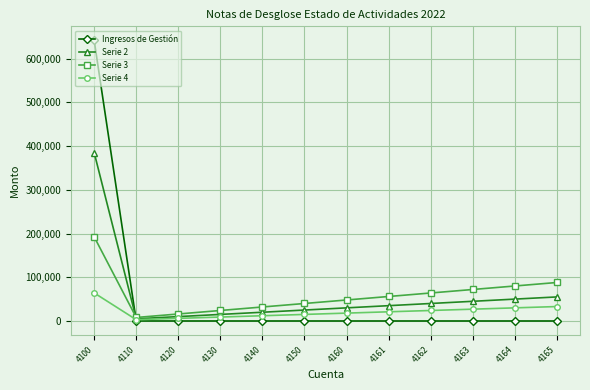

What is the difference between the maximum and minimum values in the Serie 3 series?

184486